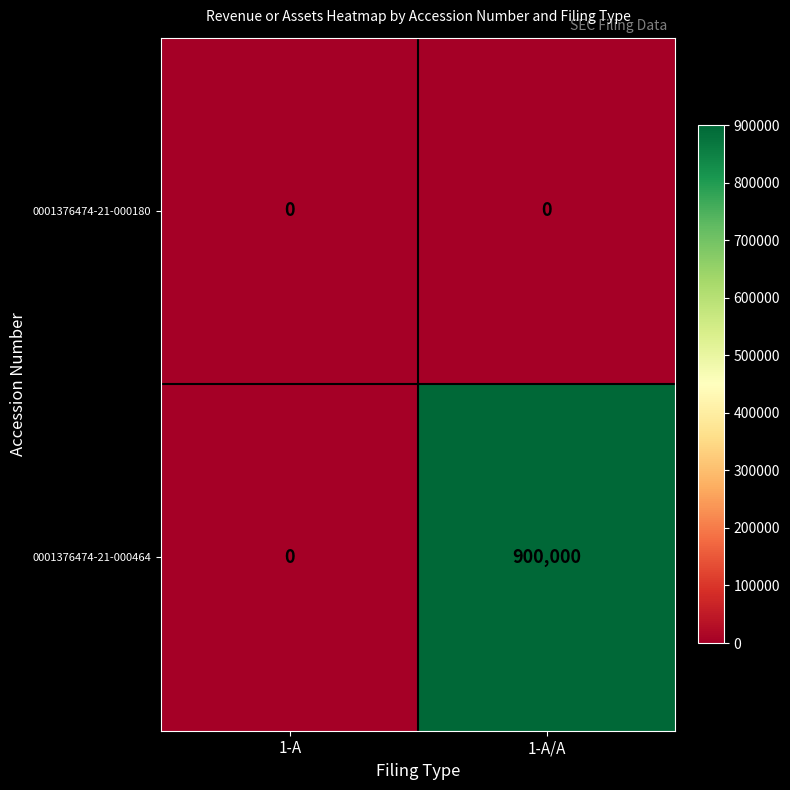

Which series changed the most between 1-A and 1-A/A?

0001376474-21-000464